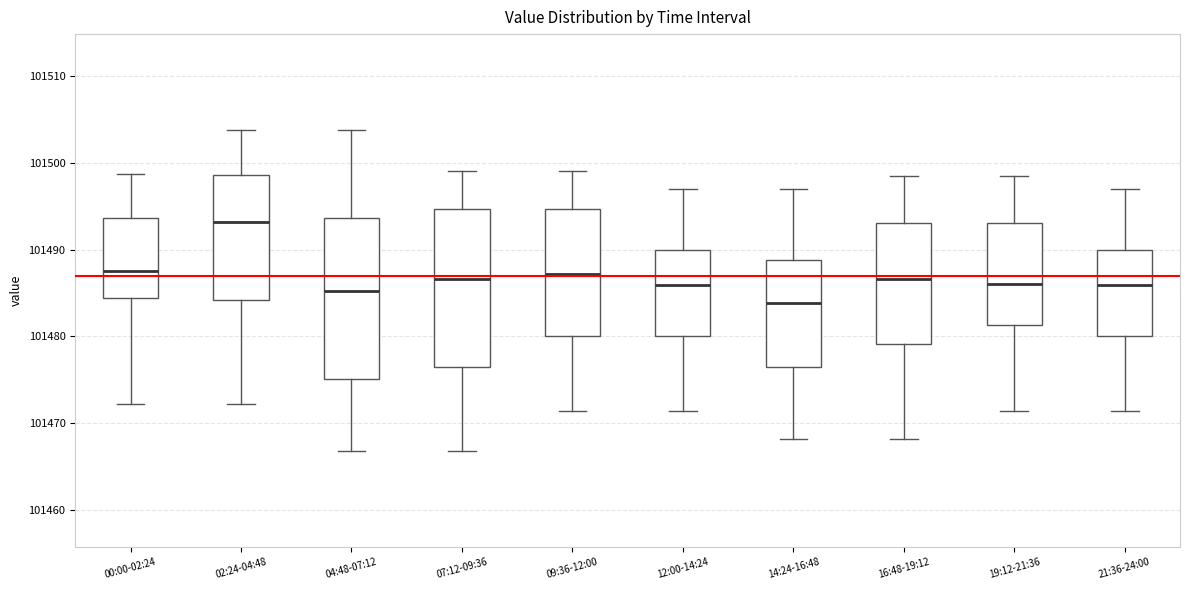

Where is the upper edge of the box for 21:36-24:00 on the y-axis? The values are not printed on the chart, so give them approximately, as read against the axis.

101490